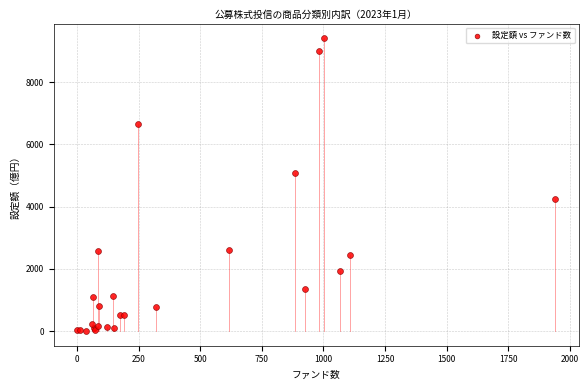

What Y value in the scatter plot is closest to 4713?

5083